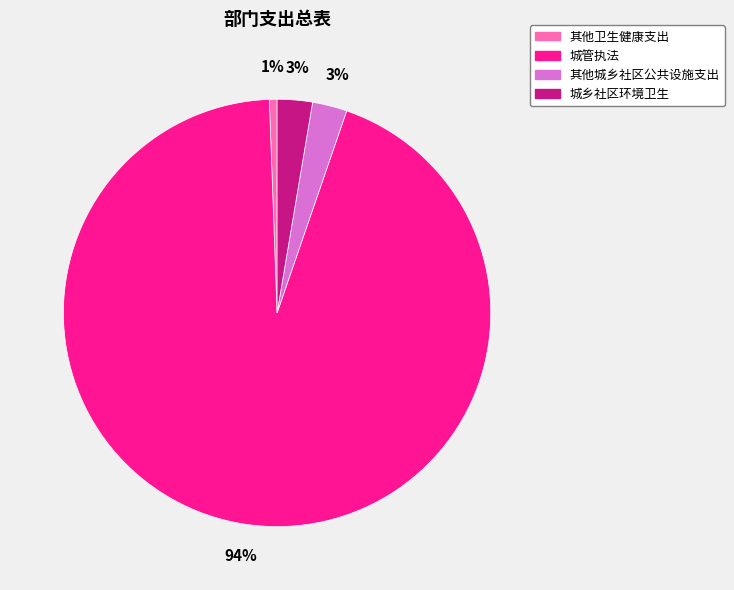

To the nearest percent, what percentage of the pie is 城乡社区环境卫生?

3%